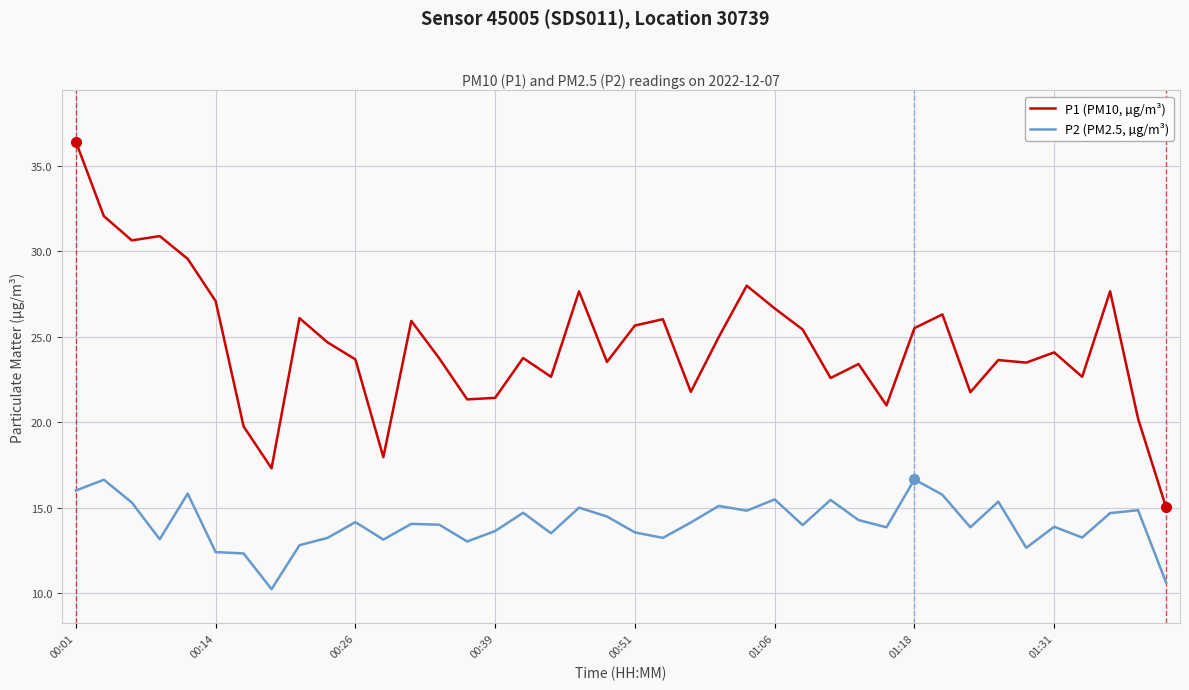

What is the greatest value displayed?

36.4